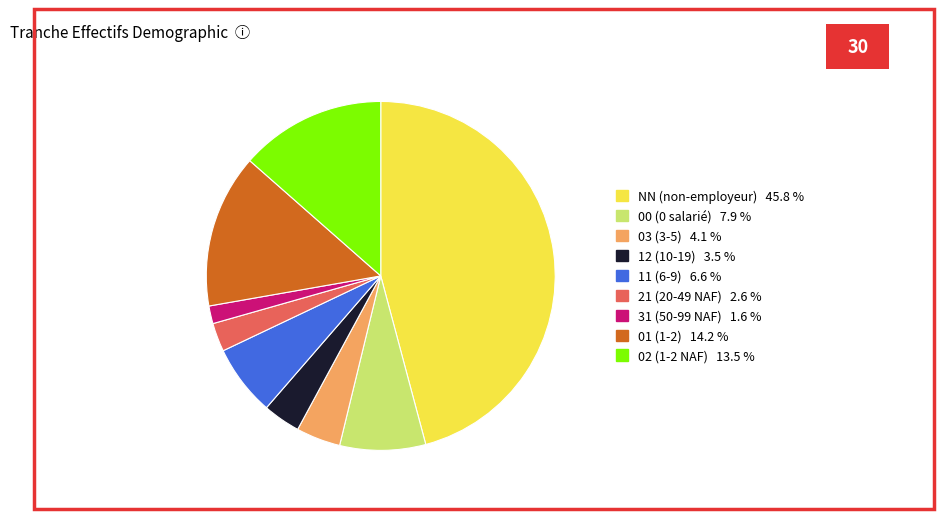

Which has a higher value, 21 or 12?

12